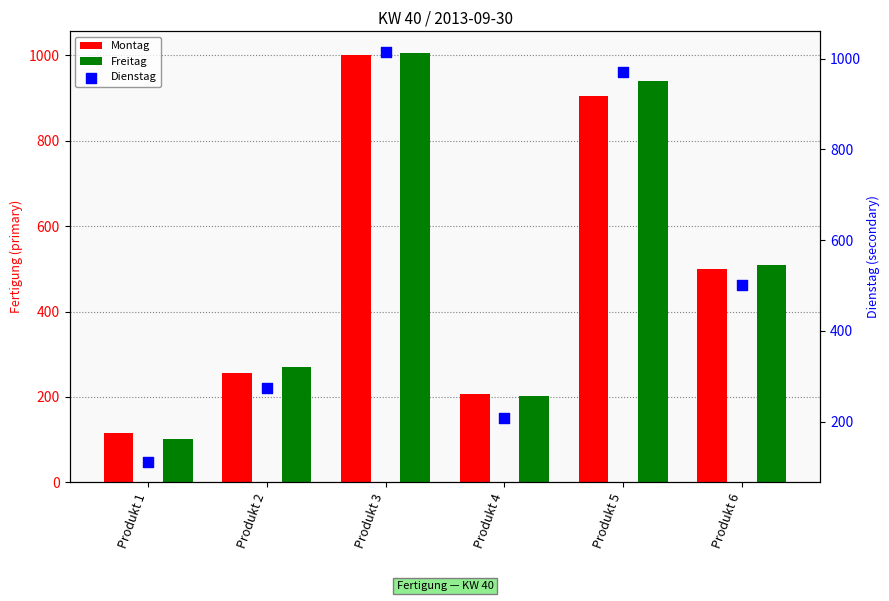

Which series contains the highest Y value?

Dienstag